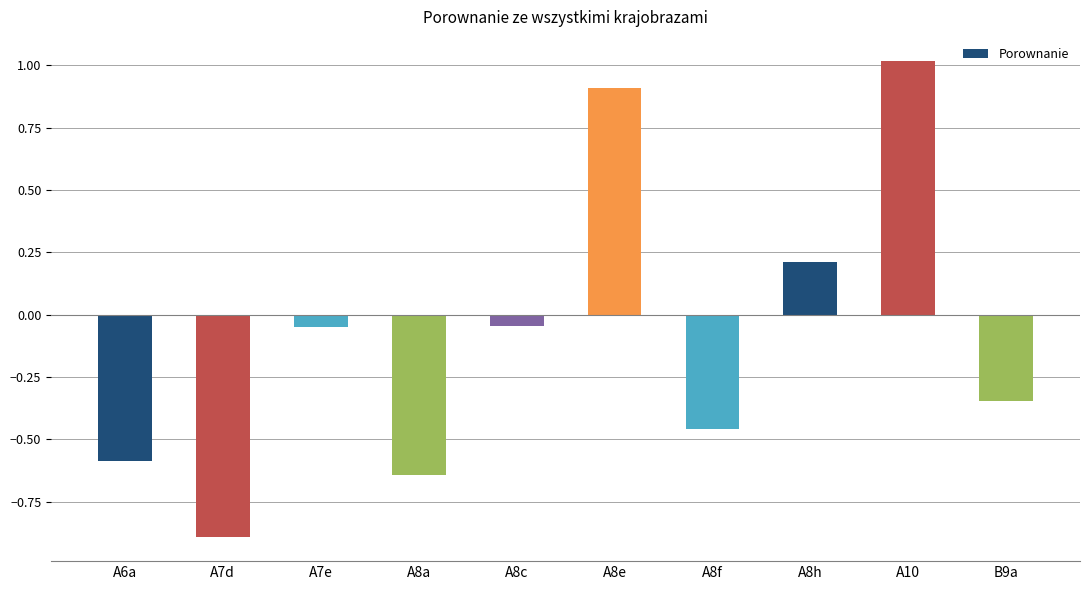

What is the label of the 8th bar from the left?

A8h